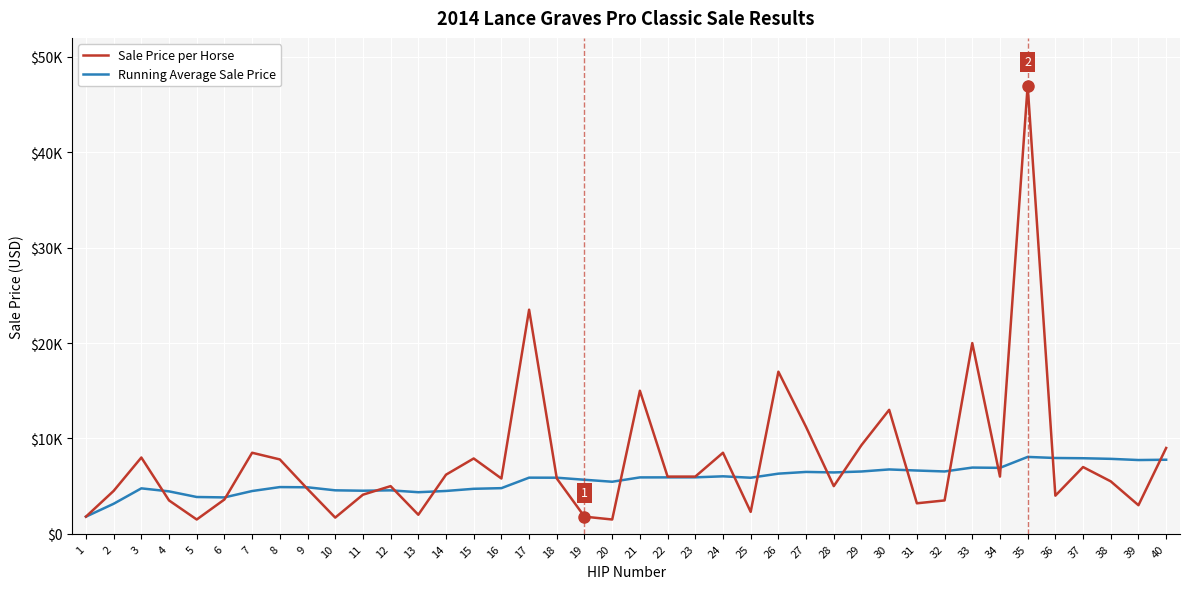

Which series changed the most between 15 and 32?

Sale Price per Horse